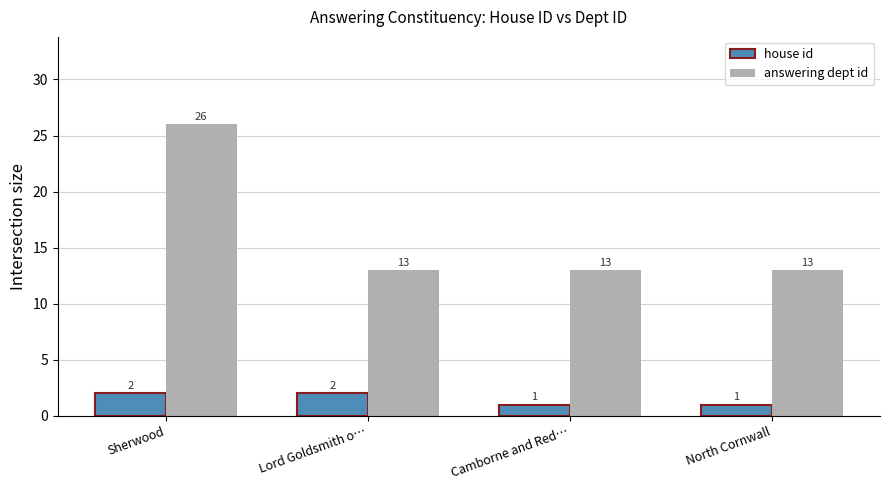

List the series in order of their peak value, highest first.

answering dept id, house id